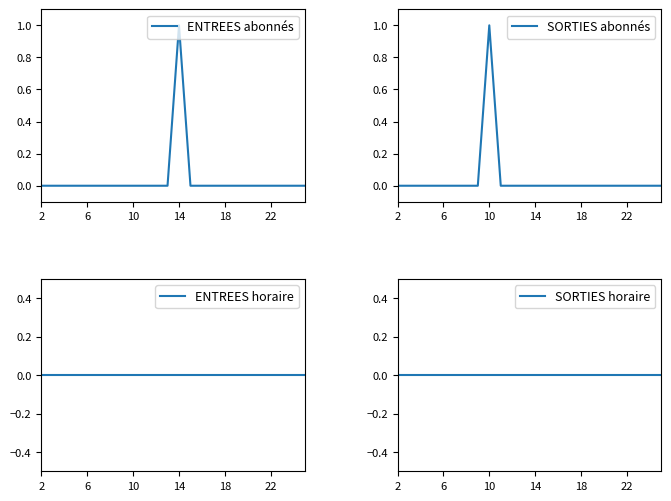

Reading left to right, extract all data points from this chart.

ENTREES abonnés: 0	0	0	0	0	0	0	0	0	0	0	0	1	0	0	0	0	0	0	0	0	0	0	0
SORTIES abonnés: 0	0	0	0	0	0	0	0	1	0	0	0	0	0	0	0	0	0	0	0	0	0	0	0
ENTREES horaire: 0	0	0	0	0	0	0	0	0	0	0	0	0	0	0	0	0	0	0	0	0	0	0	0
SORTIES horaire: 0	0	0	0	0	0	0	0	0	0	0	0	0	0	0	0	0	0	0	0	0	0	0	0